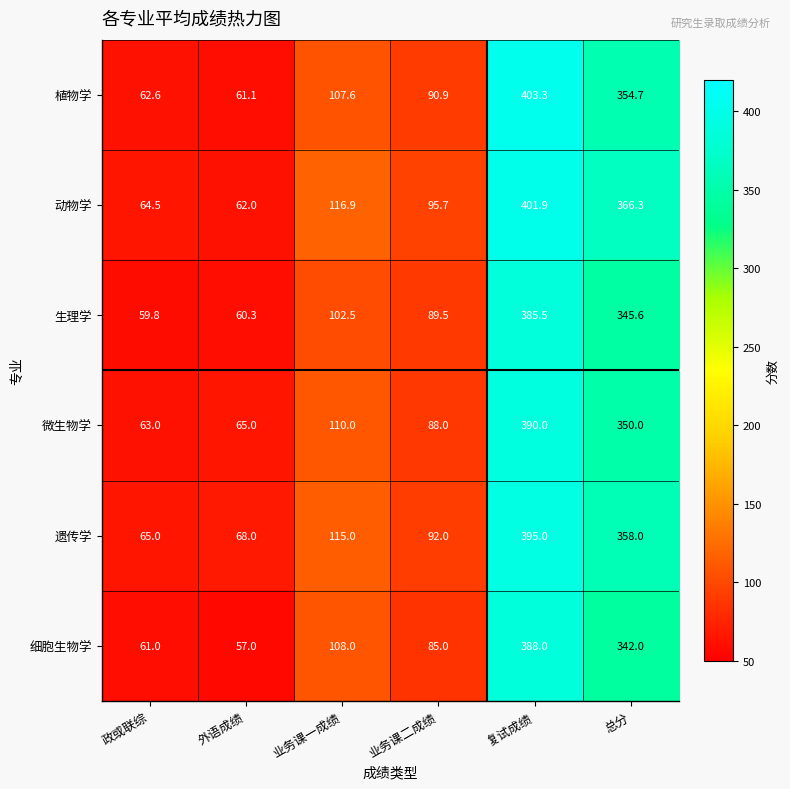

What is the difference between the 生理学 values at 业务课一成绩 and 复试成绩?

283.0